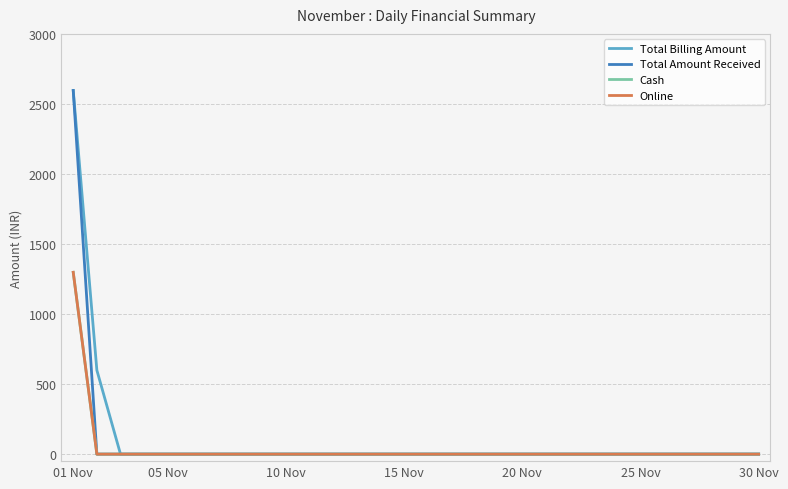

True or false: Cash and Total Billing Amount cross at least once.

False